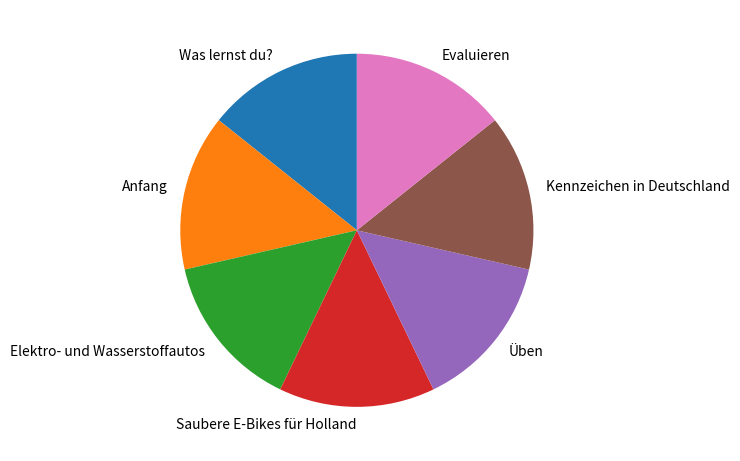

How many slices are in this pie chart?

7